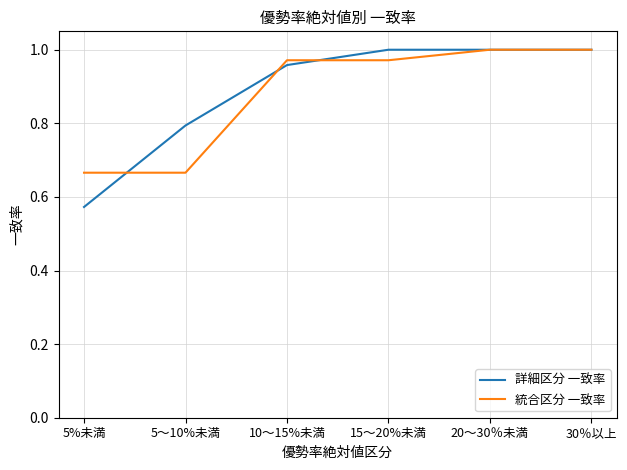

What position from the right is 30％以上?

1